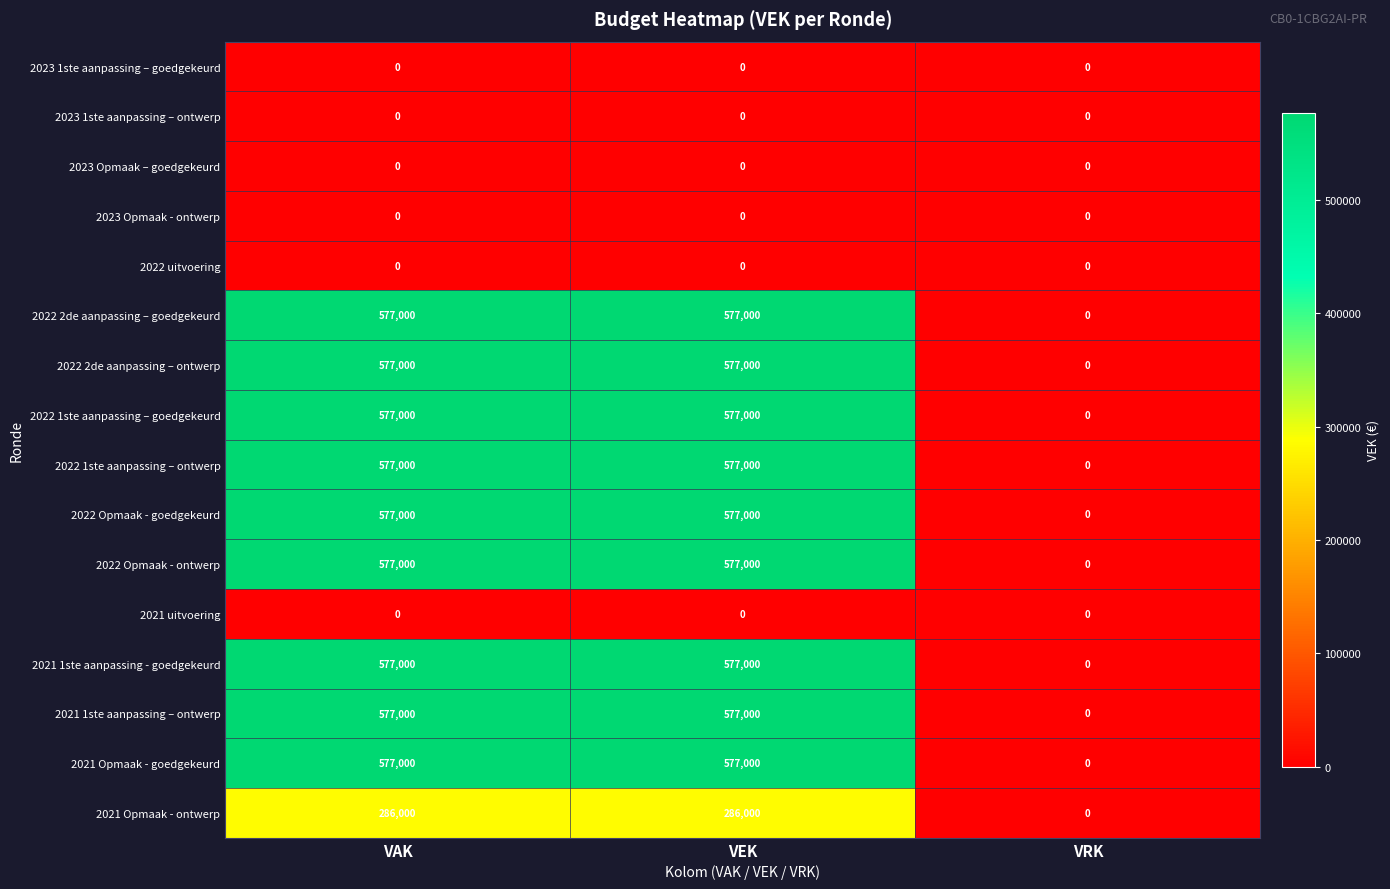

How many data points does each series have?

3